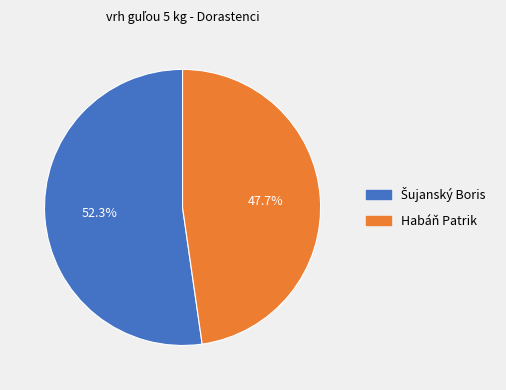

How much of the chart is everything except Habáň Patrik?

52.3%